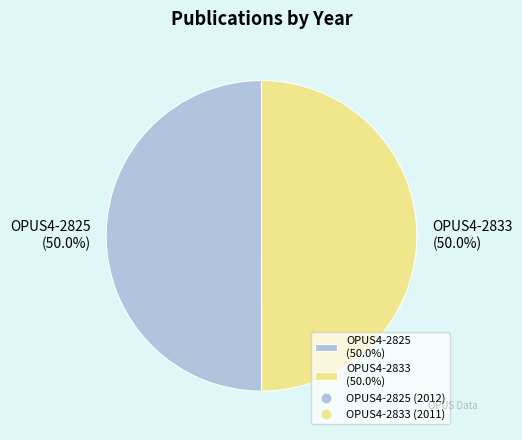

Approximately how many times larger is the value at OPUS4-2825 (50.0%) compared to OPUS4-2833 (50.0%)?

1.0